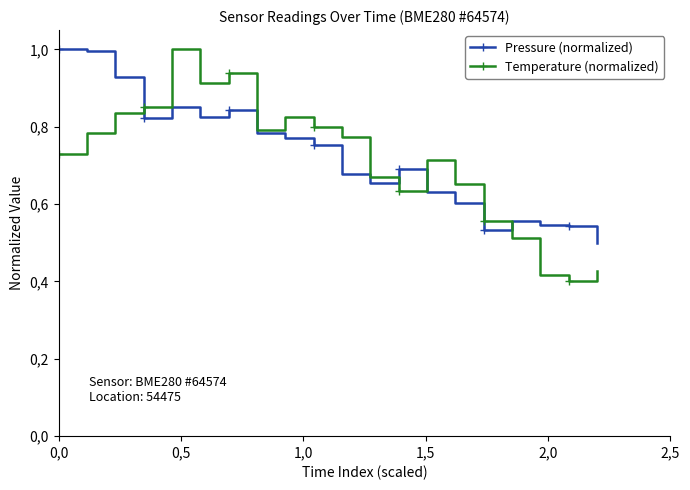

What are all the series names shown in the legend?

Pressure (normalized), Temperature (normalized)